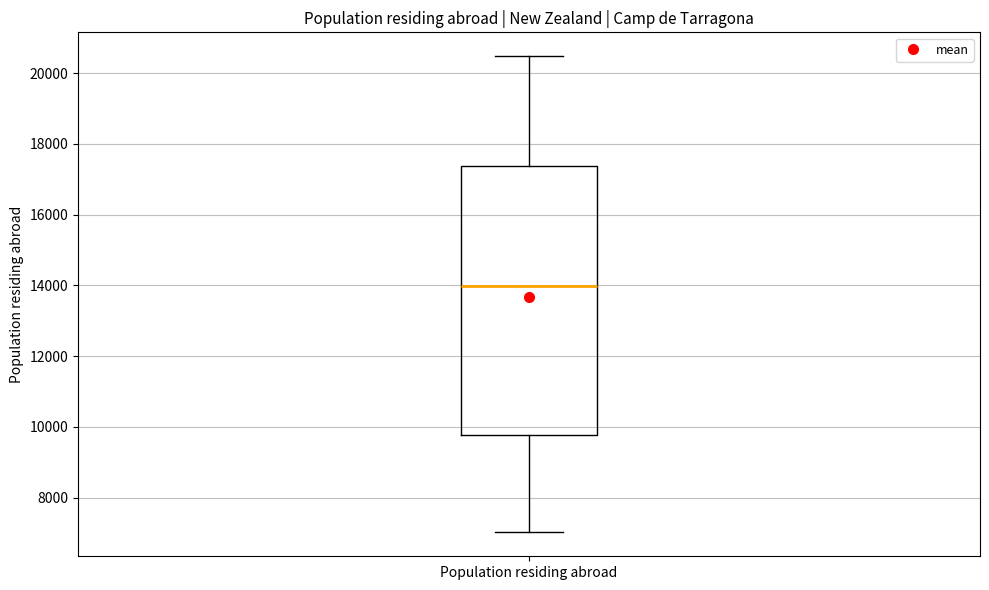

Read this box plot against the y-axis: the position of the median line, the range covered by the box, and the ends of both whiskers. The values are not printed on the chart, so give them approximately, as read against the axis.

median 14000, box 9800 to 17400, whiskers 7000 to 20400